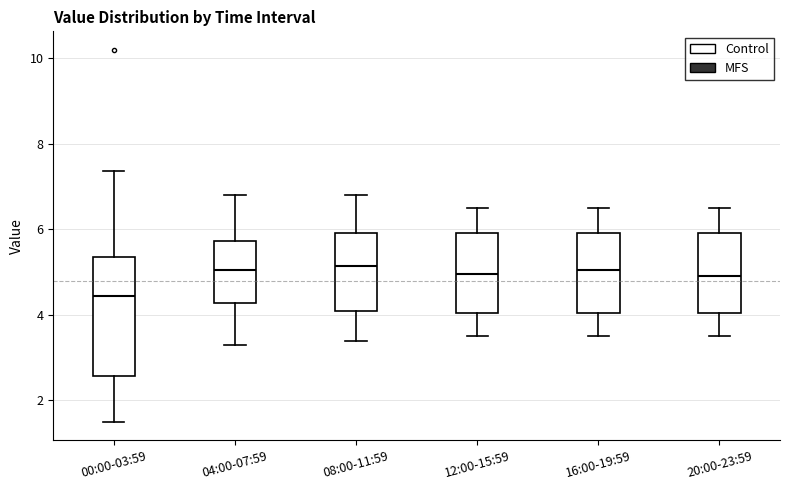

Reading left to right, read every box against the y-axis: the position of its median line, the range the box covers, and the ends of its whiskers. The values are not printed on the chart, so give them approximately, as read against the axis.

00:00-03:59: median 4.4, box 2.6 to 5.4, whiskers 1.6 to 7.4
04:00-07:59: median 5.0, box 4.2 to 5.8, whiskers 3.4 to 6.8
08:00-11:59: median 5.2, box 4.2 to 6.0, whiskers 3.4 to 6.8
12:00-15:59: median 5.0, box 4.0 to 6.0, whiskers 3.6 to 6.6
16:00-19:59: median 5.0, box 4.0 to 6.0, whiskers 3.6 to 6.6
20:00-23:59: median 5.0, box 4.0 to 6.0, whiskers 3.6 to 6.6